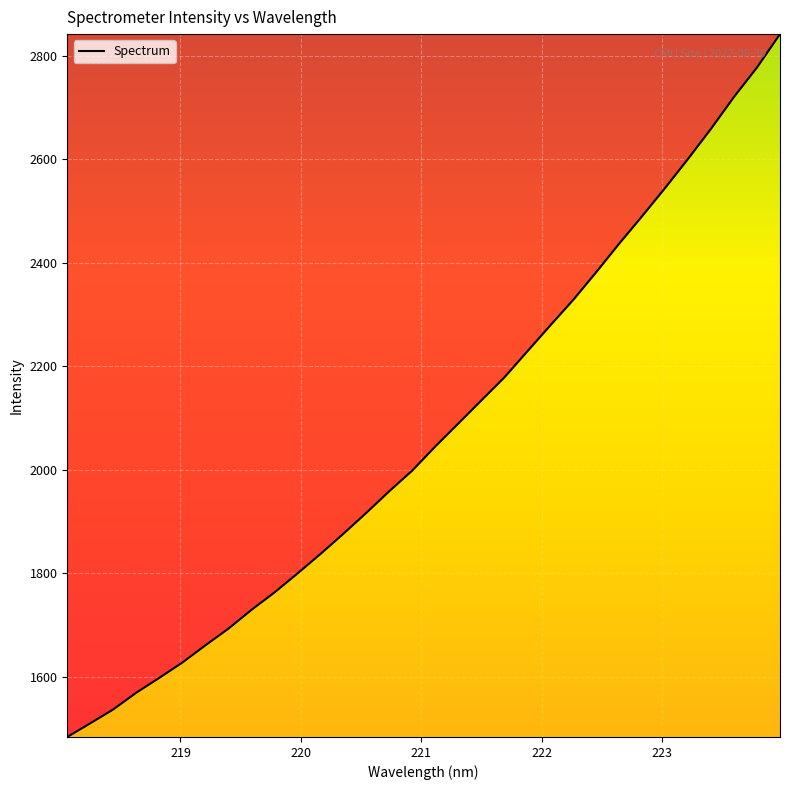

What is the average value?

2071.9